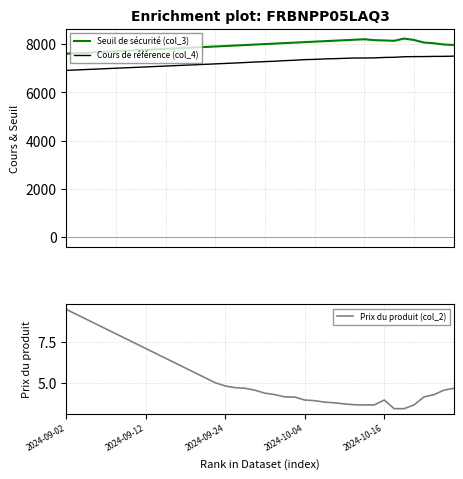

At which category is the sum across all series the highest?

34